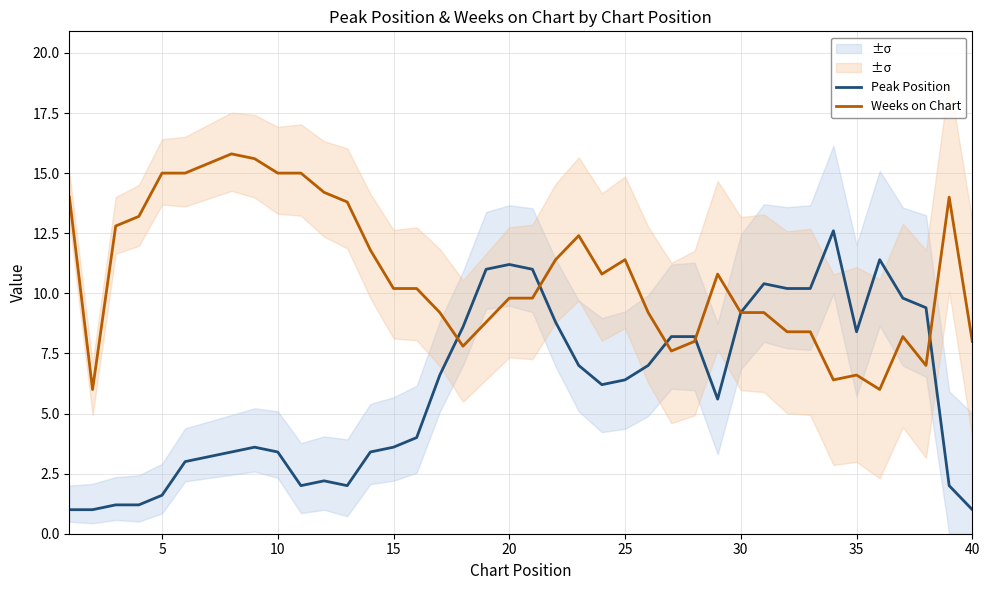

The Weeks on Chart series shows 2.5 at 20. True or false?

False